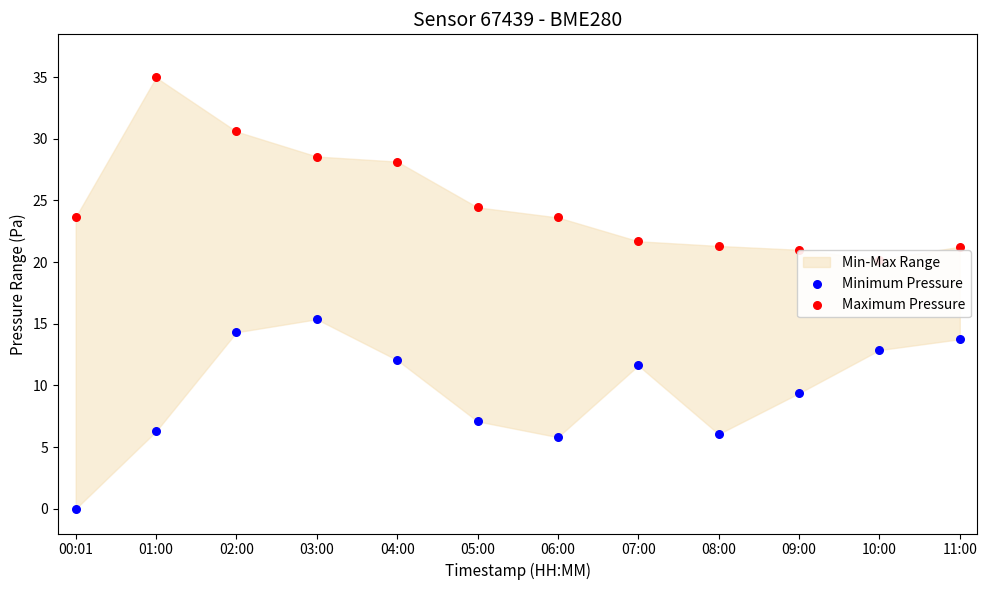

Which series contains the highest Y value?

Maximum Pressure